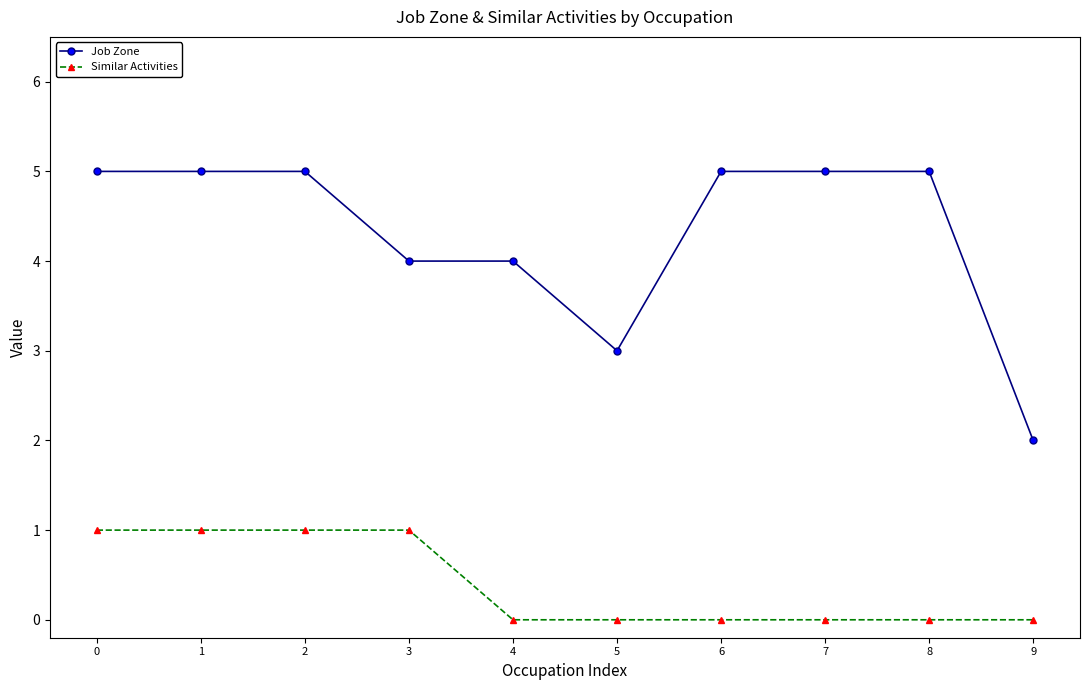

Reading left to right, list all the values displayed in this chart.

Job Zone: 5	5	5	4	4	3	5	5	5	2
Similar Activities: 1	1	1	1	0	0	0	0	0	0